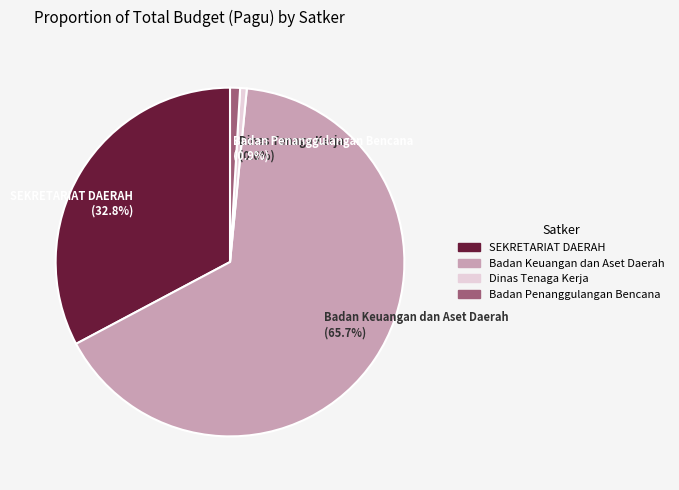

Combined, do Dinas Tenaga Kerja and Badan Keuangan dan Aset Daerah account for over 50%?

Yes